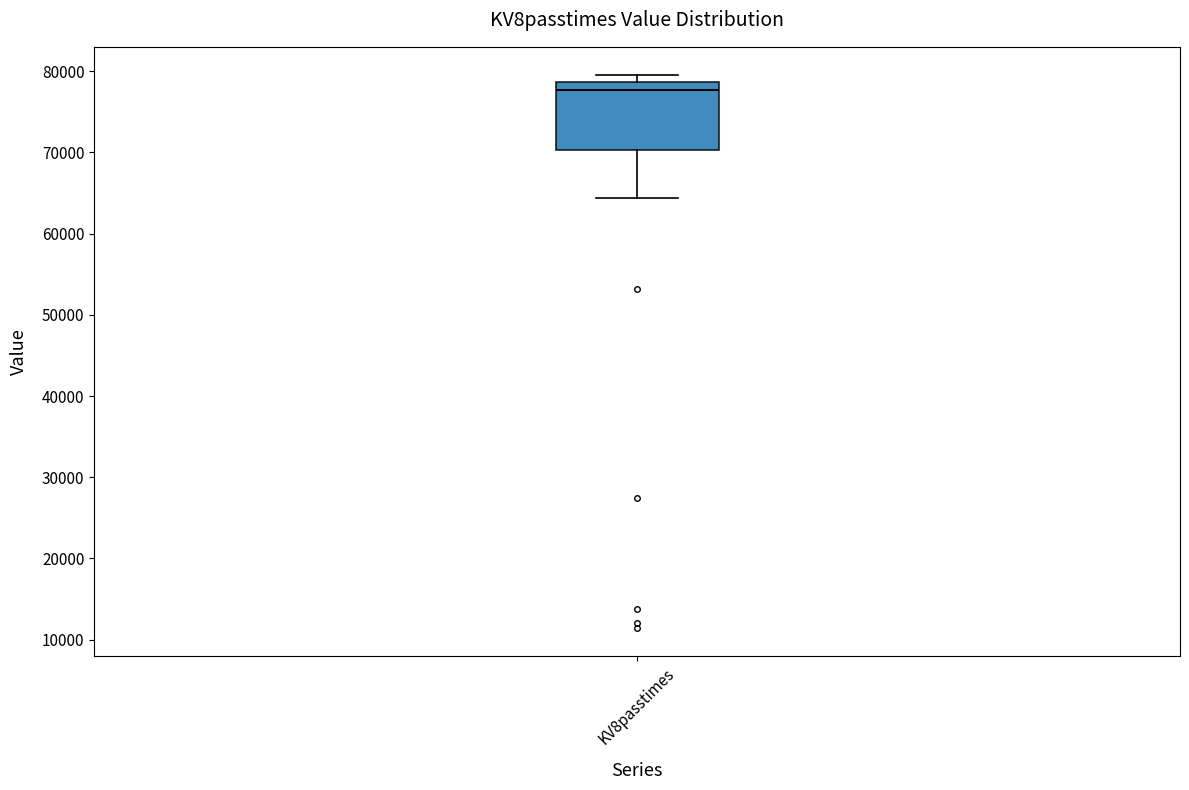

Read this box plot against the y-axis: the position of the median line, the range covered by the box, and the ends of both whiskers. The values are not printed on the chart, so give them approximately, as read against the axis.

median 78000, box 70000 to 79000, whiskers 64000 to 80000